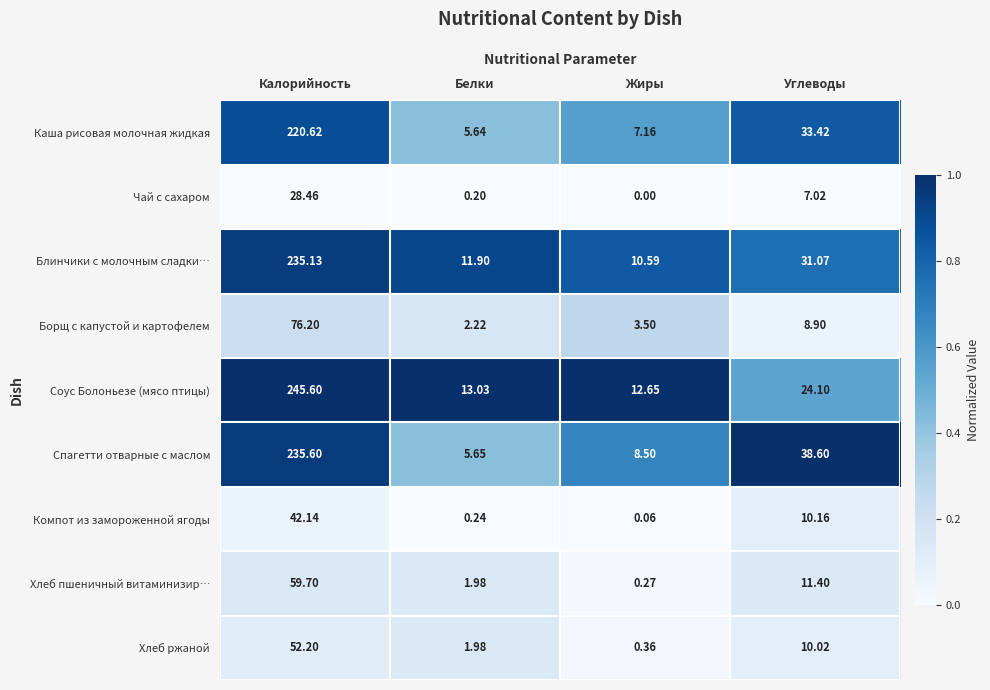

At which category is the sum across all series the highest?

Калорийность